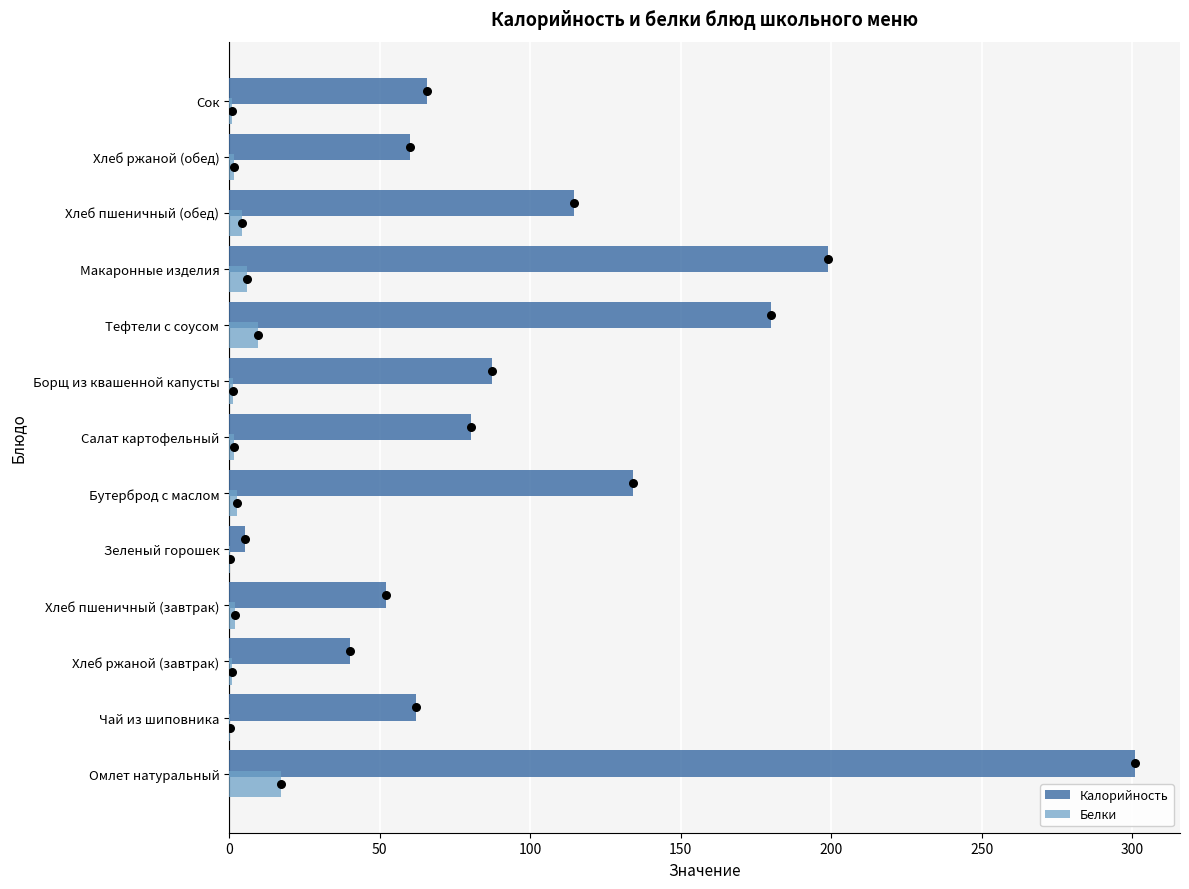

Which series contains the lowest Y value?

Белки